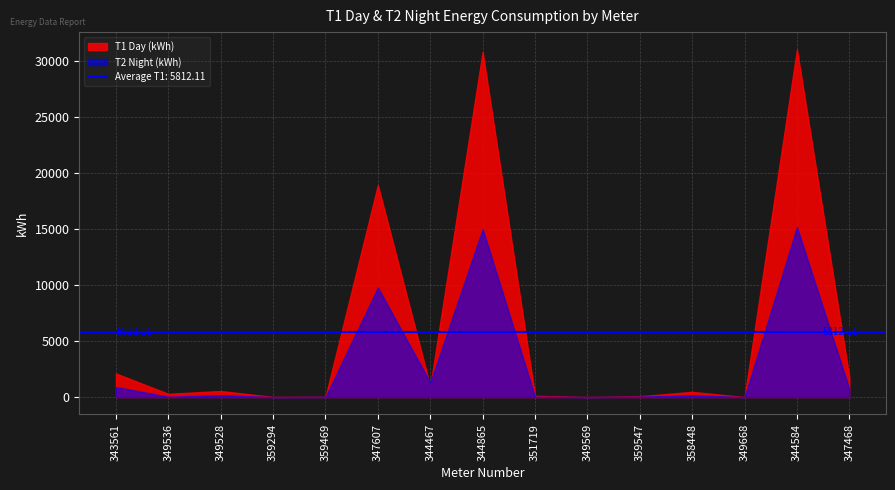

What is the label of the 10th point from the right?

347607